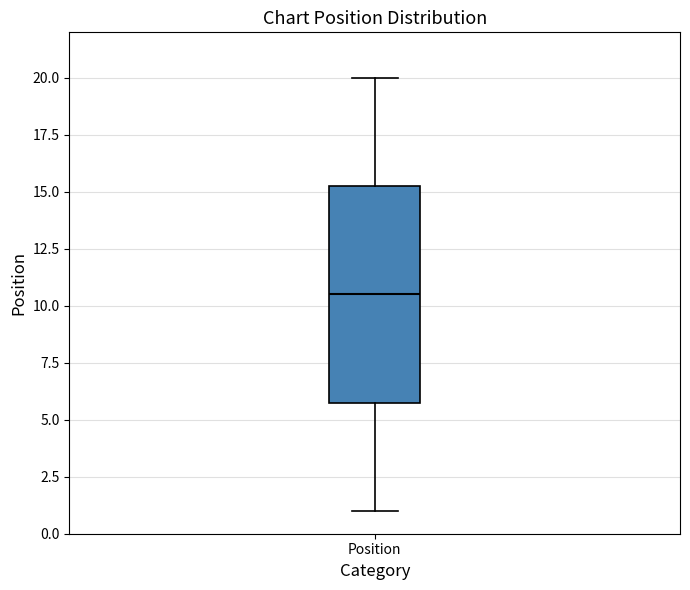

Read this box plot against the y-axis: the position of the median line, the range covered by the box, and the ends of both whiskers. The values are not printed on the chart, so give them approximately, as read against the axis.

median 10.5, box 6.0 to 15.5, whiskers 1.0 to 20.0